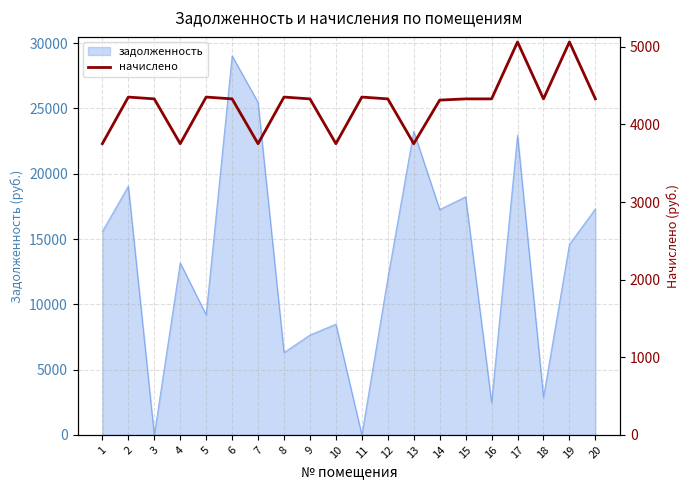

Is it true that the value at 7 is 2283.1?

False